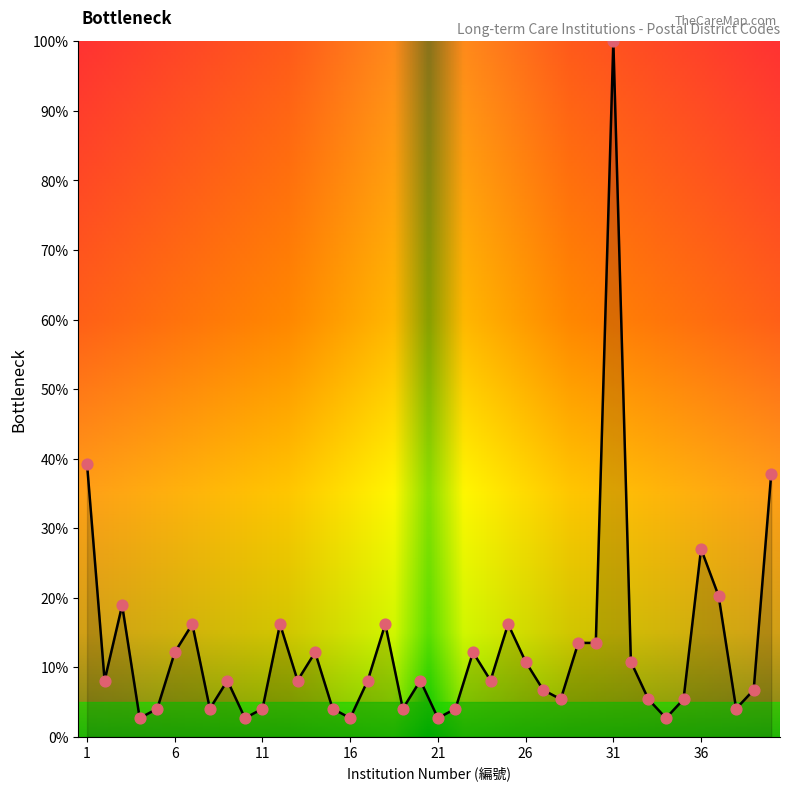

What is the smallest value displayed?

2.7